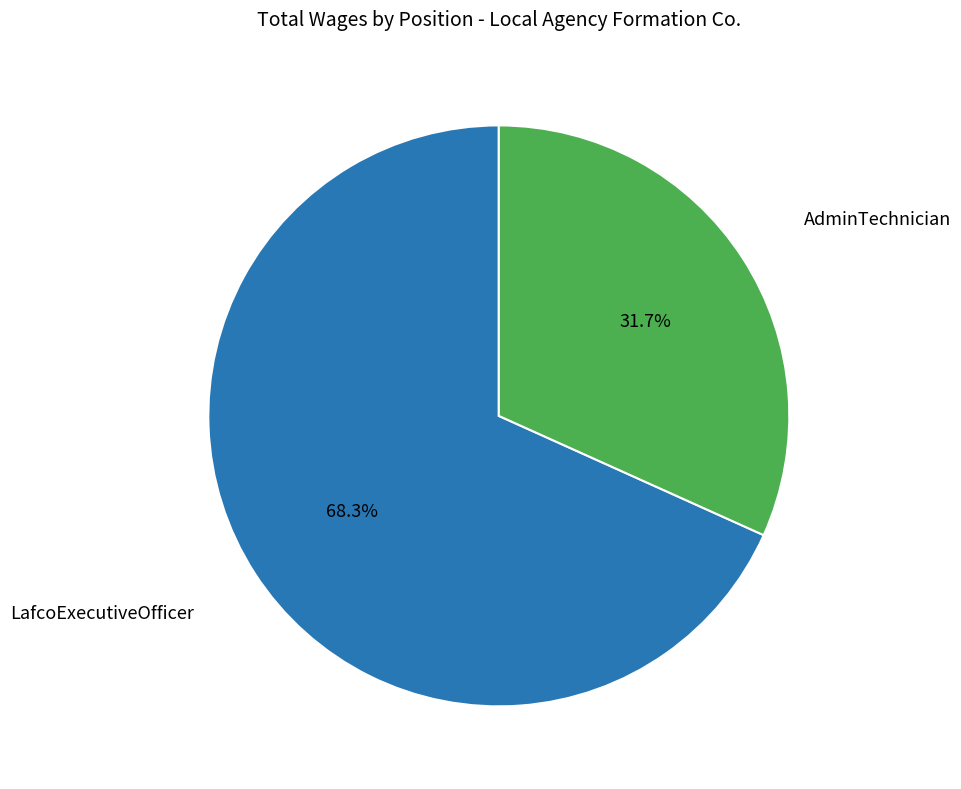

The LafcoExecutiveOfficer slice represents 63% of the pie. True or false?

False